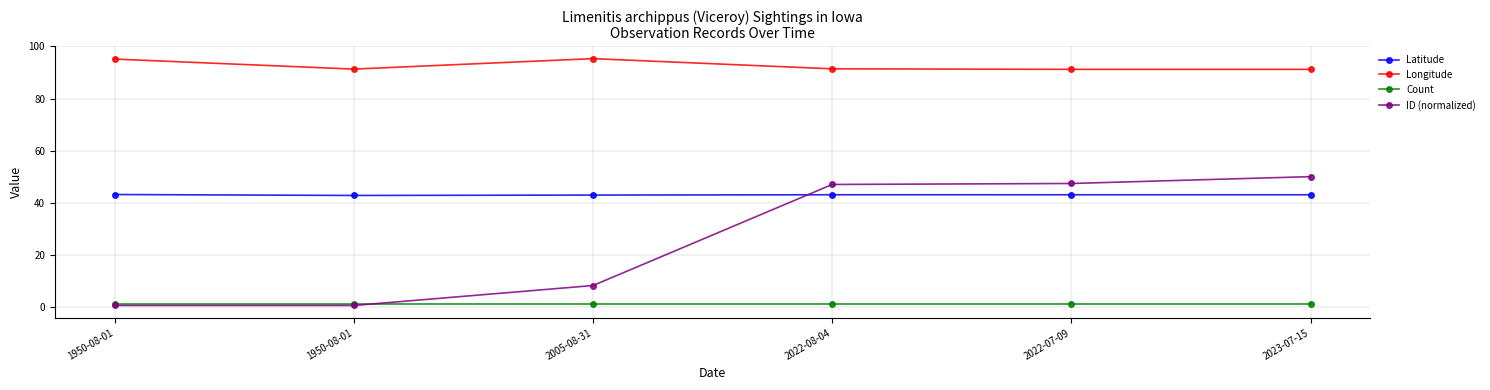

Is it true that ID (normalized) equals 0.3 at 1950-08-01?

False